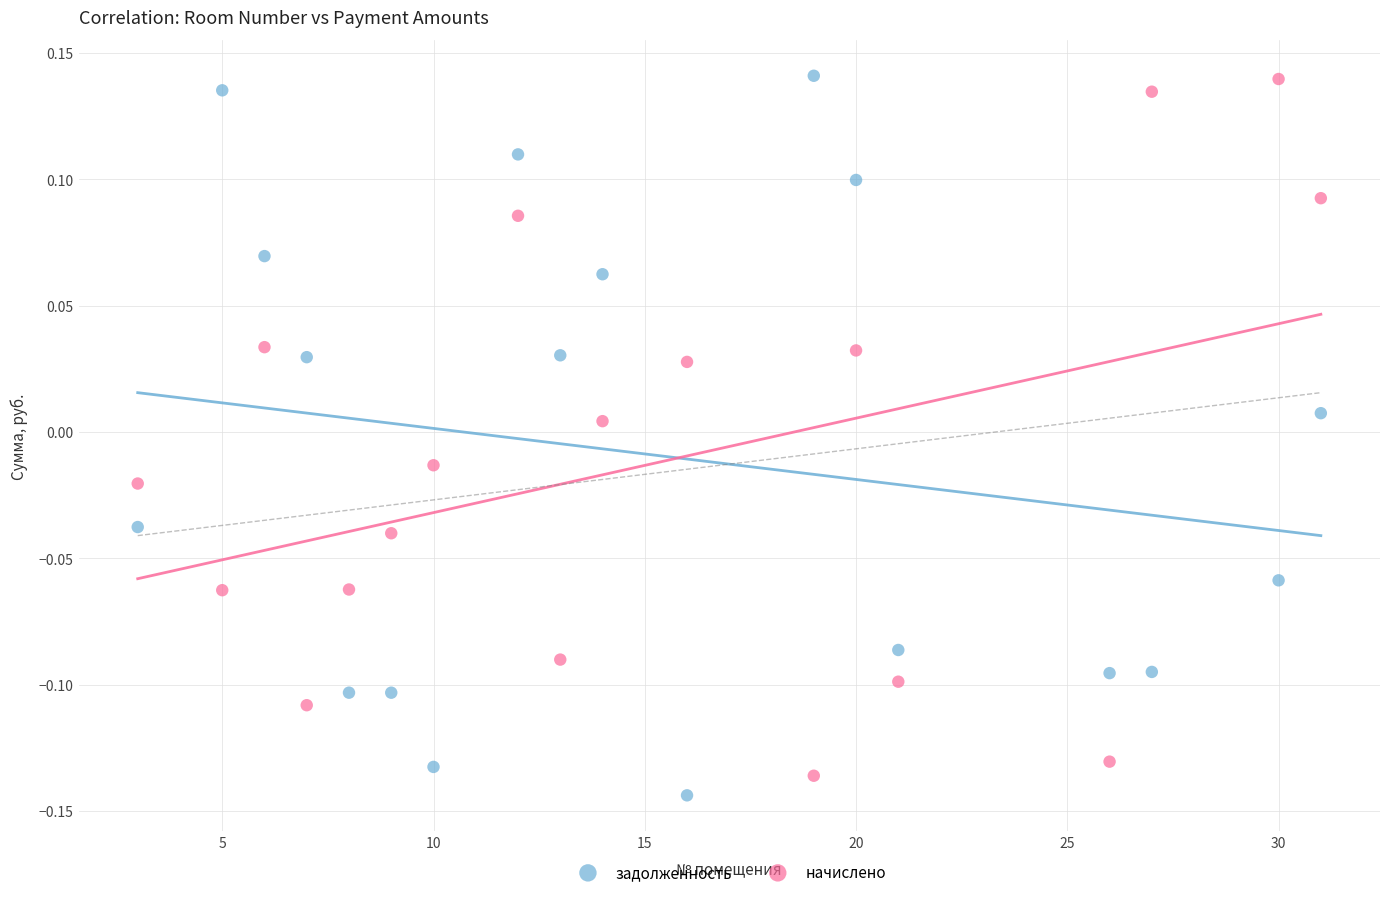

What is the X range (max minus min) for the scatter plot?

28.0